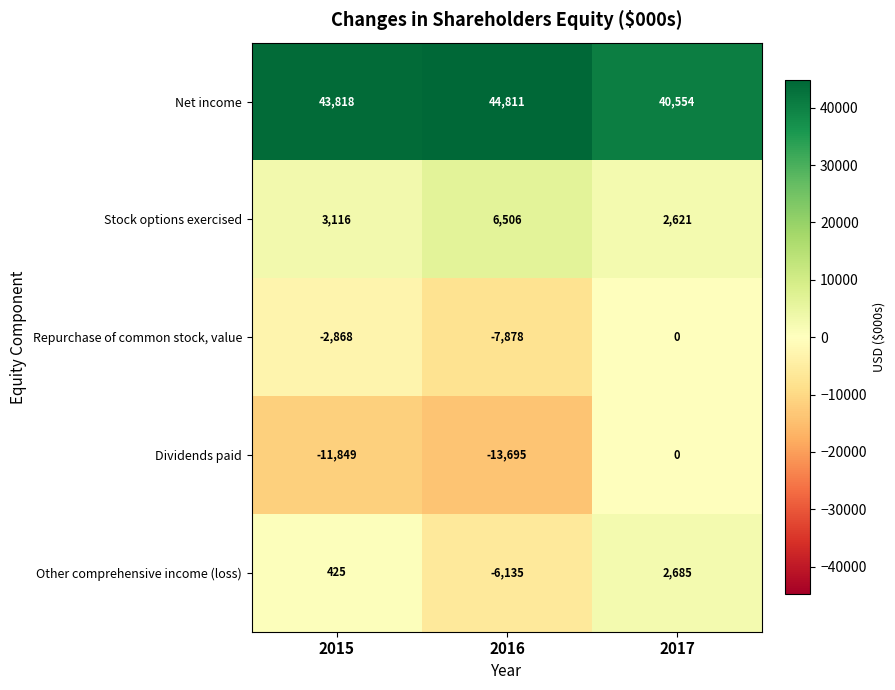

What is the difference between the maximum and minimum values in the Stock options exercised series?

3885